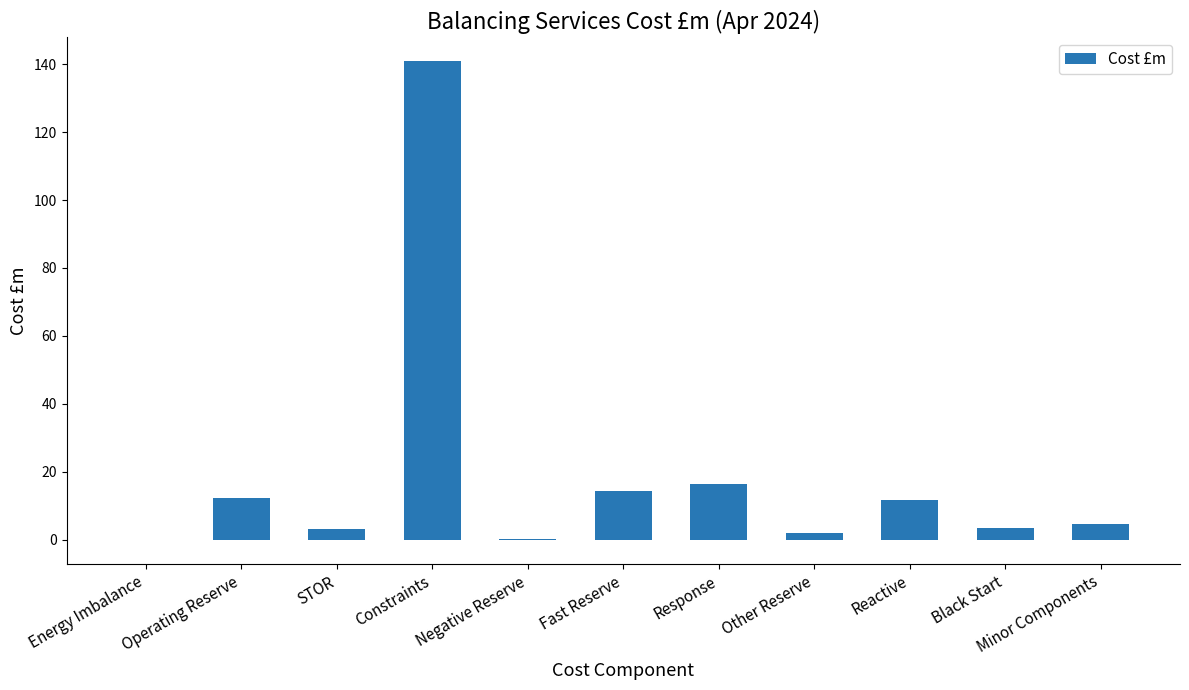

At which category does the chart reach its peak across all series?

Constraints